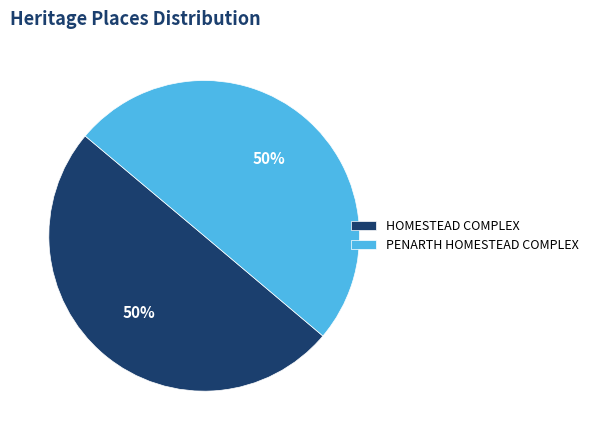

Is the sum of HOMESTEAD COMPLEX and PENARTH HOMESTEAD COMPLEX greater than half?

Yes